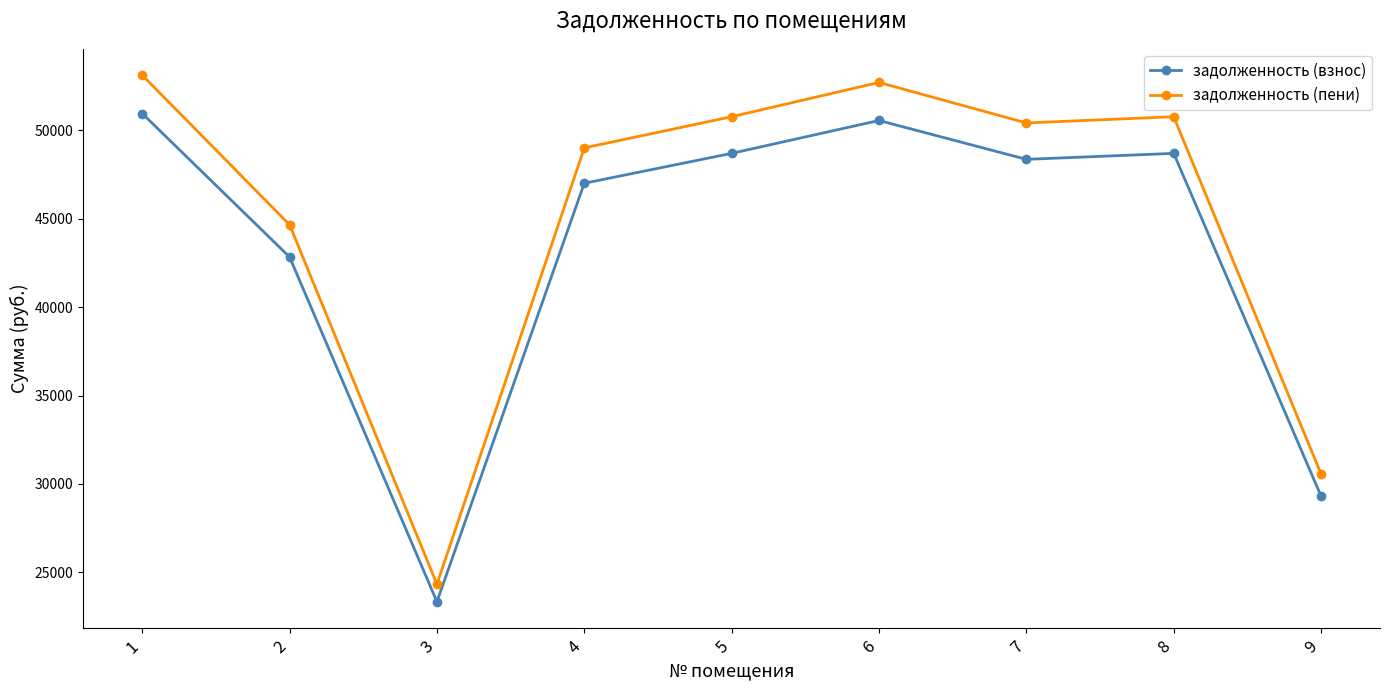

At which label is задолженность (взнос) closest to 37146?

2